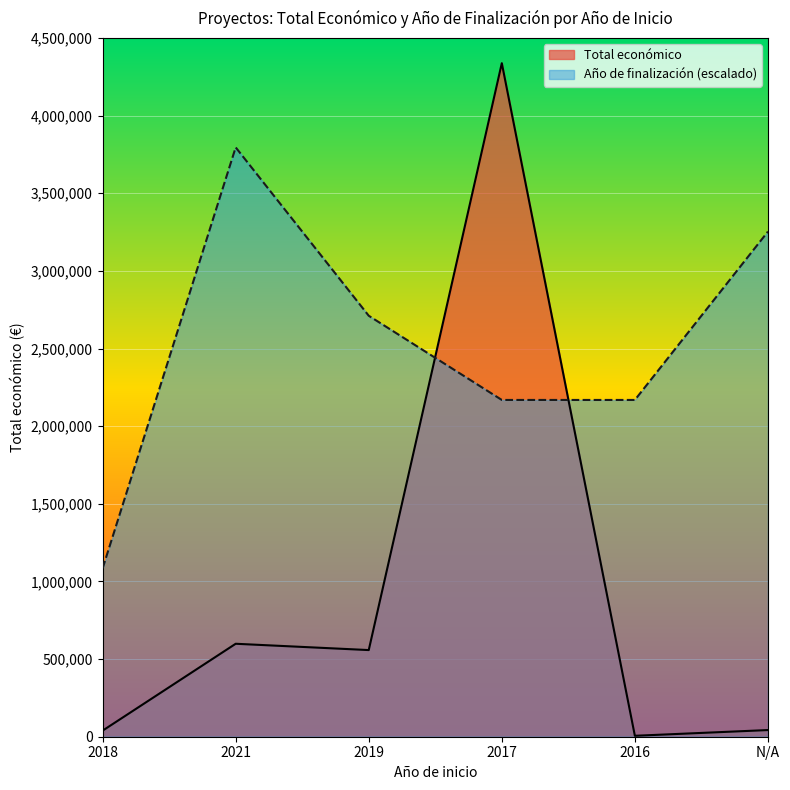

What is the label of the 3rd point from the right?

2017